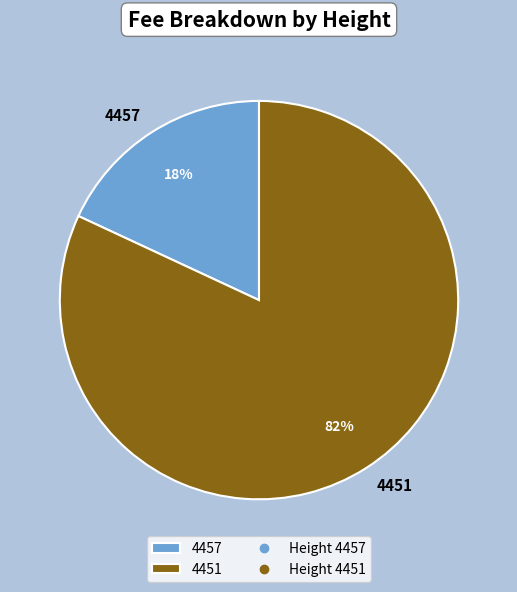

Is it true that 4457 is 12% of the pie?

False